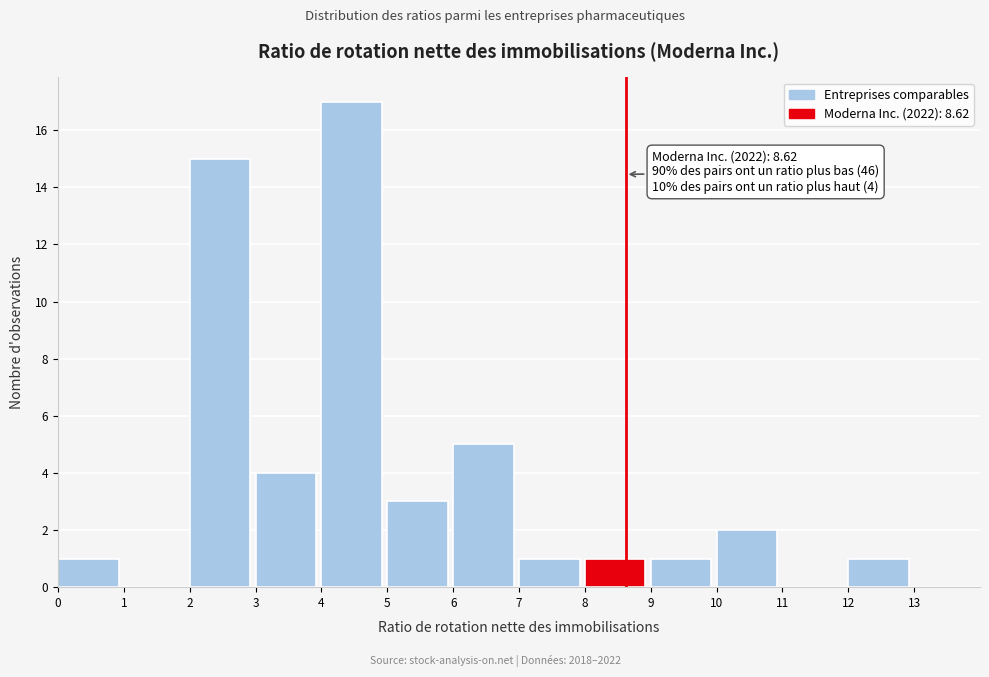

Which range on the x-axis has the tallest bar?

4 to 5